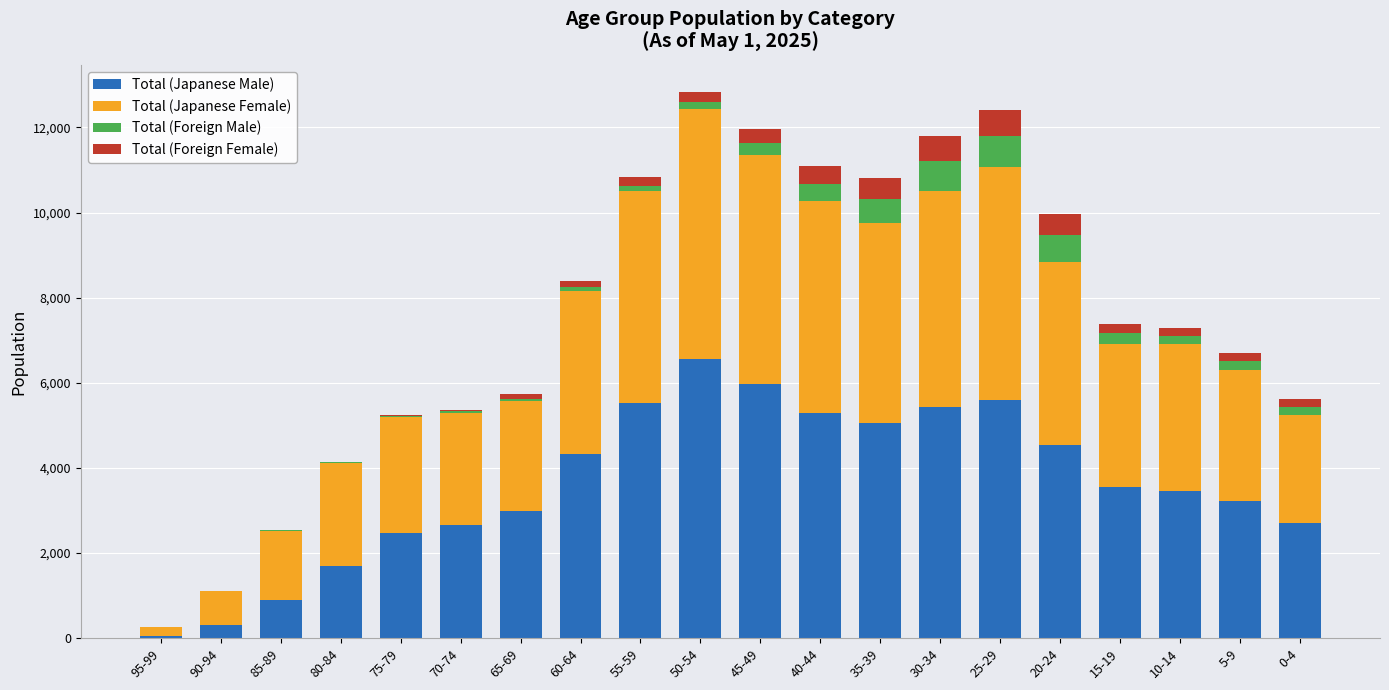

The value of Total (Japanese Male) at 20-24 is 3072. True or false?

False